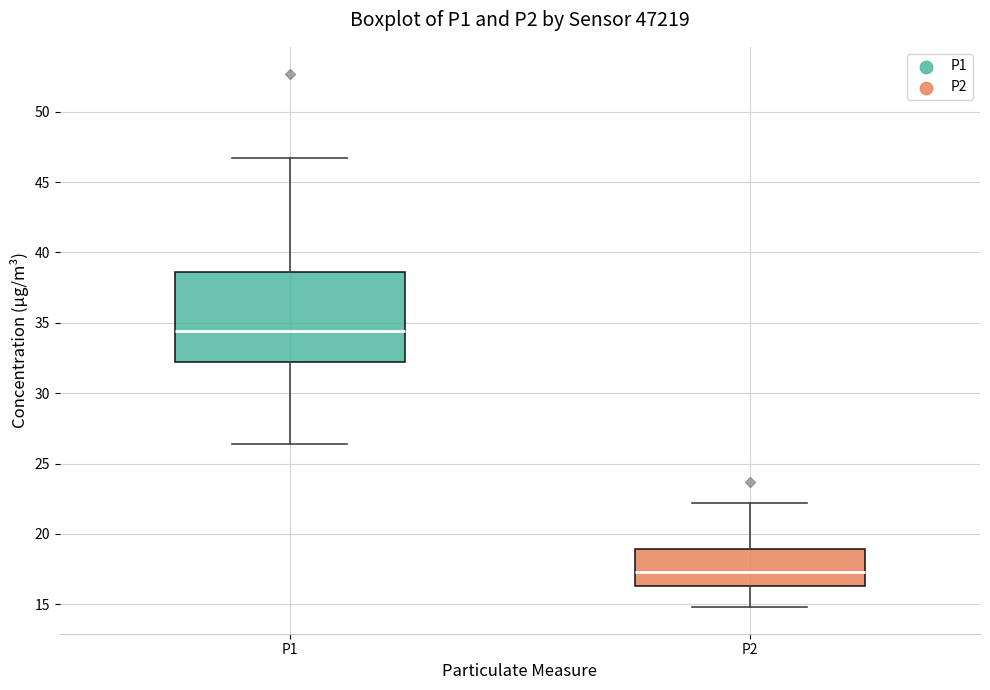

Comparing the boxes themselves (not the whiskers), which one is the tallest?

P1